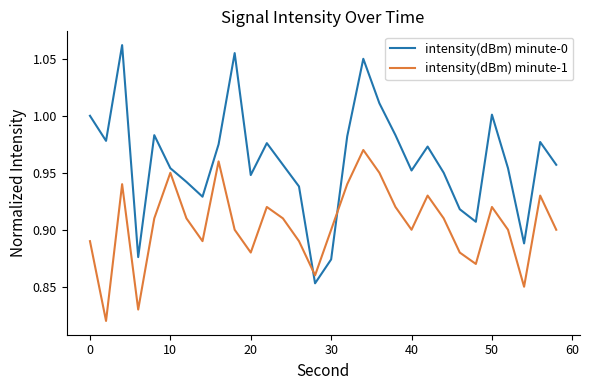

Rank the series by their average value, from lowest to highest.

intensity(dBm) minute-1, intensity(dBm) minute-0